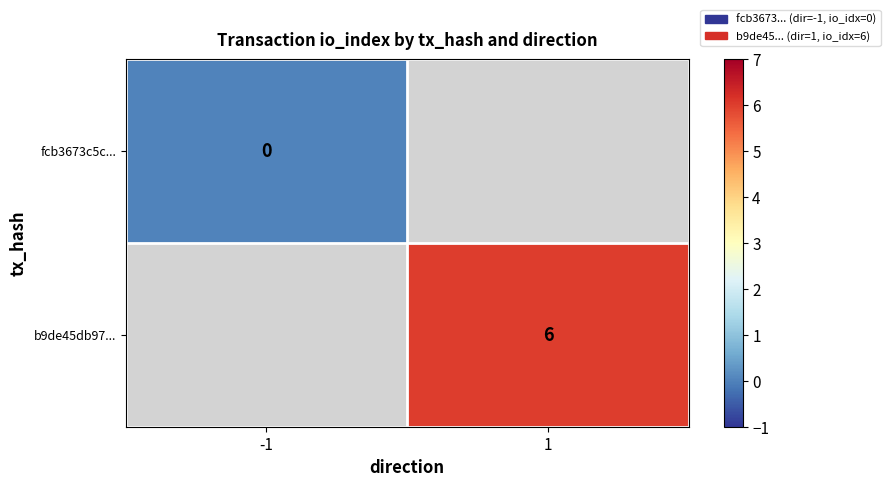

Is it true that b9de45db97... equals 9 at 1?

False